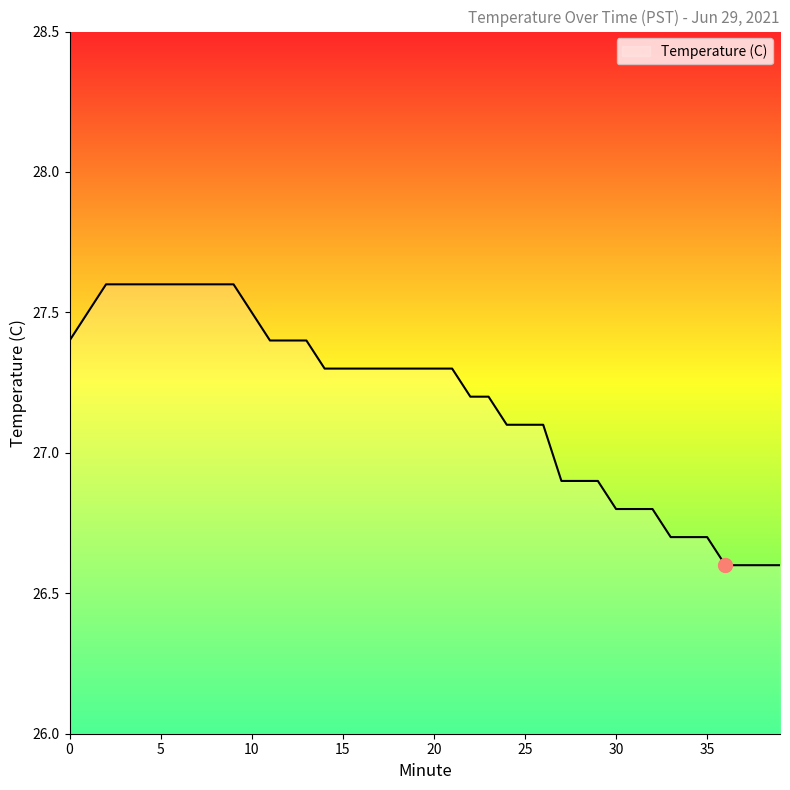

How many values exceed 27?

27